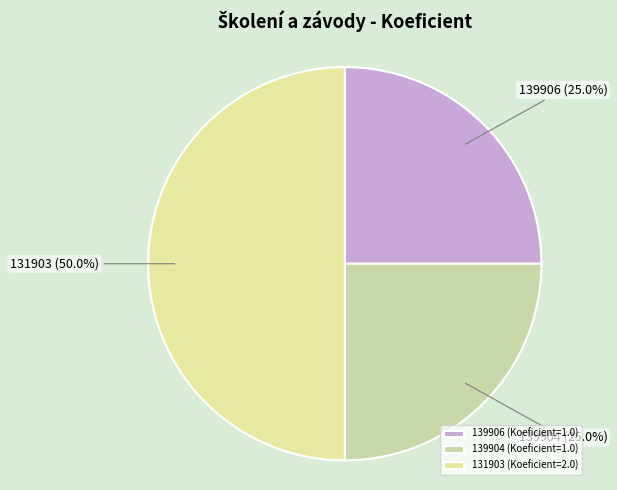

How many slices are in this pie chart?

3